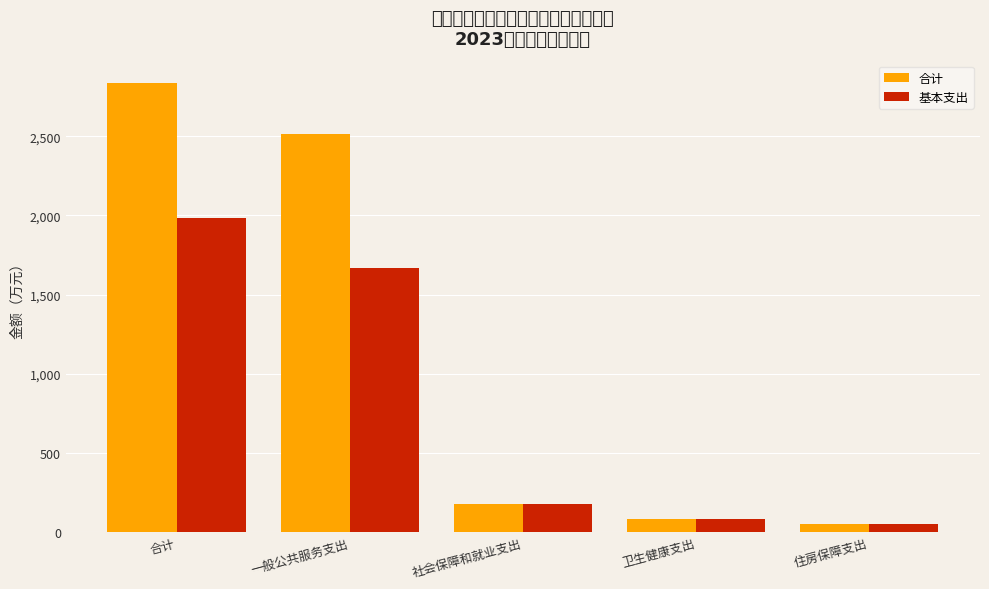

Where is 基本支出 nearest to the value 1019?

一般公共服务支出